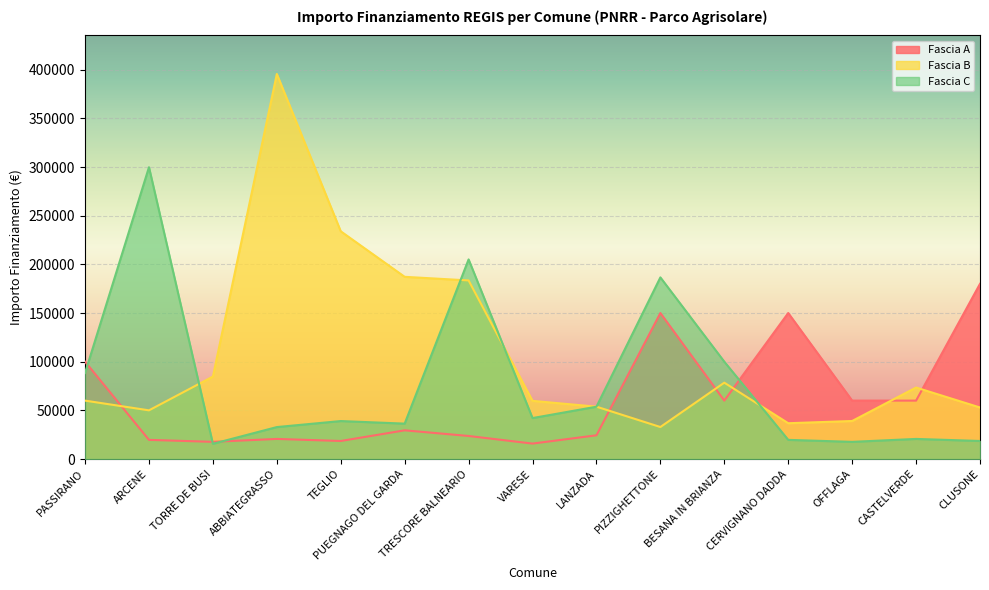

What is the average value of the Fascia B series?

108142.0